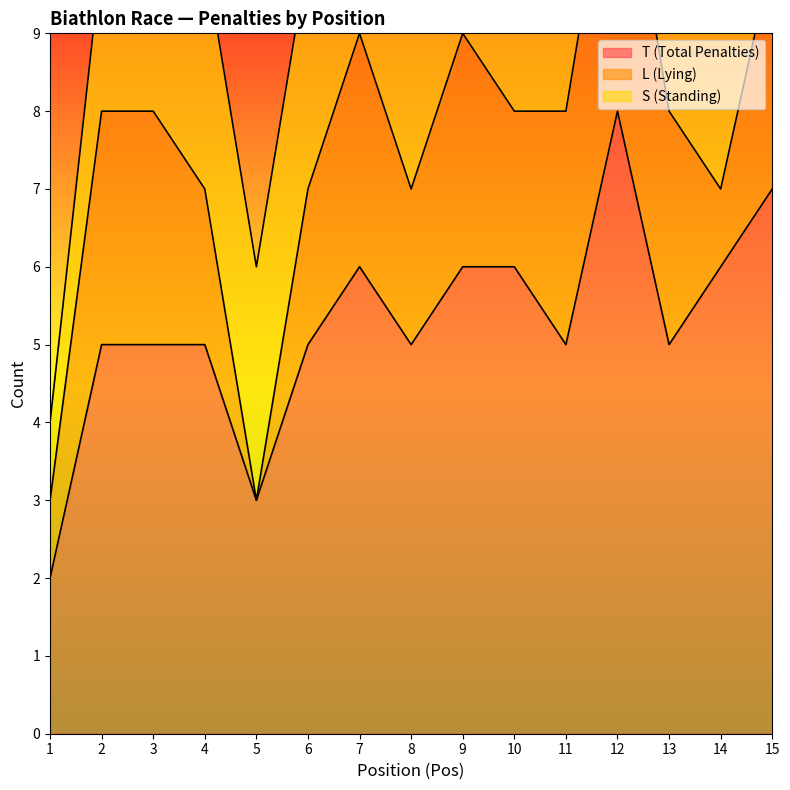

What is the difference between the highest and lowest values at 4?

3